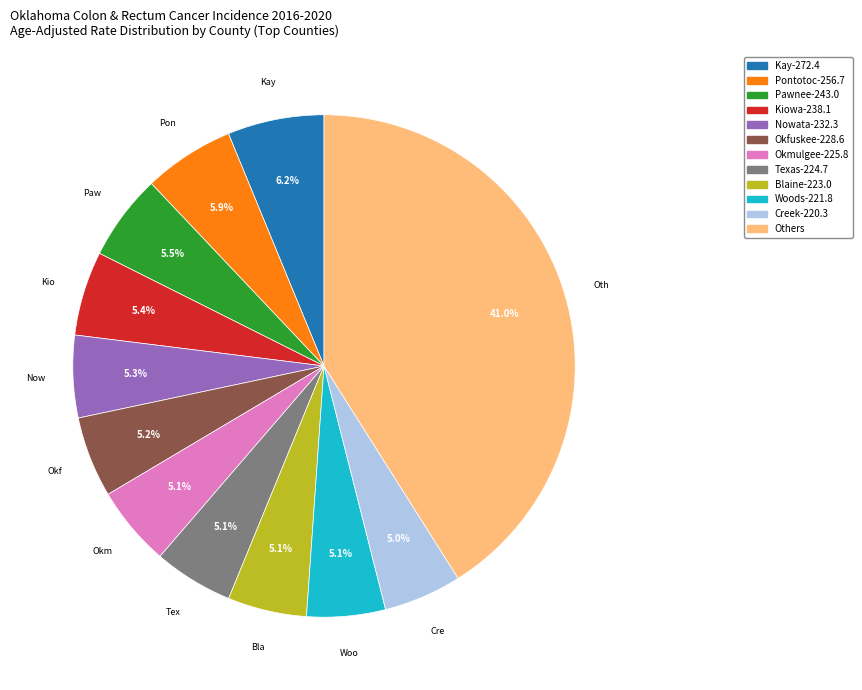

Does any single category account for the majority?

No